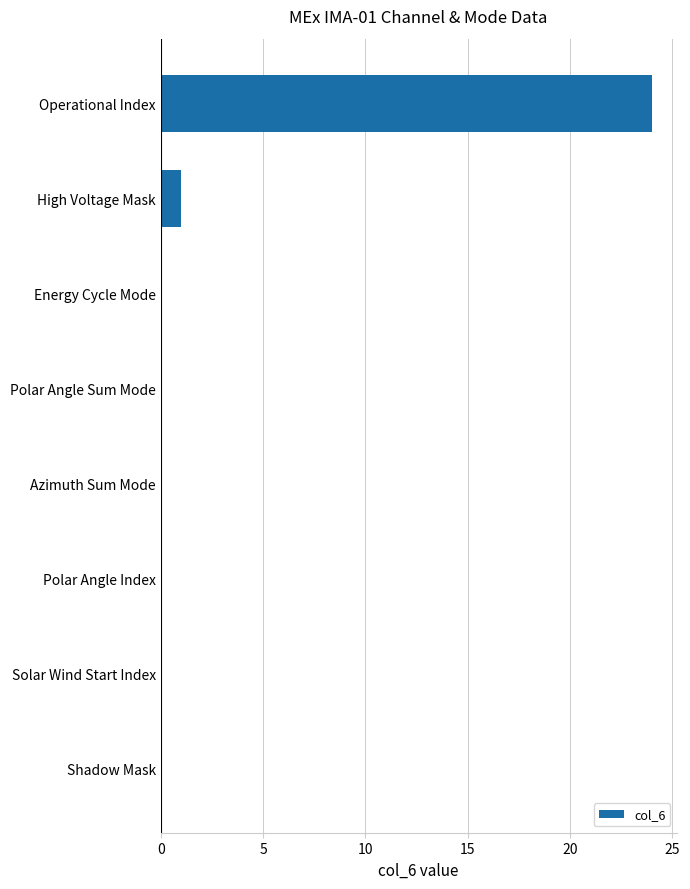

True or false: the data shows 8 at Azimuth Sum Mode.

False